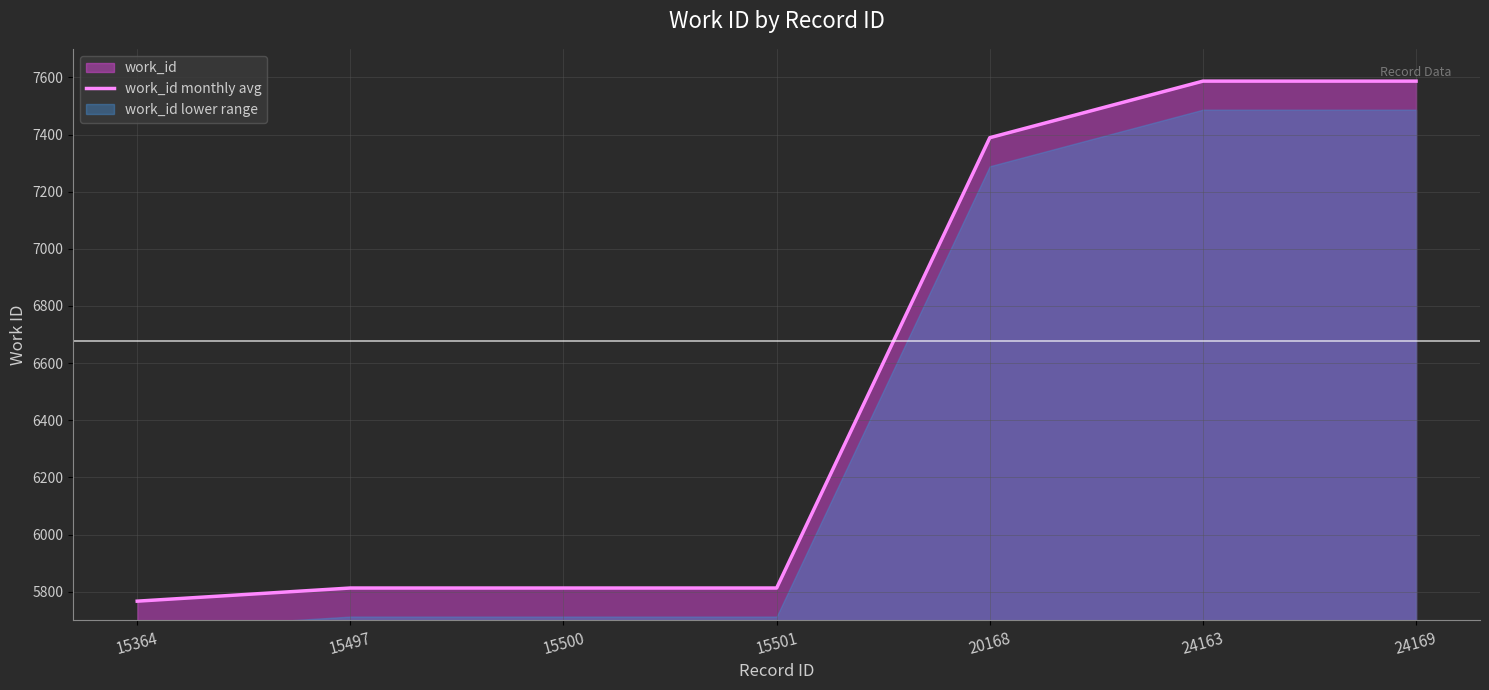

What is the sum of all values?

45769